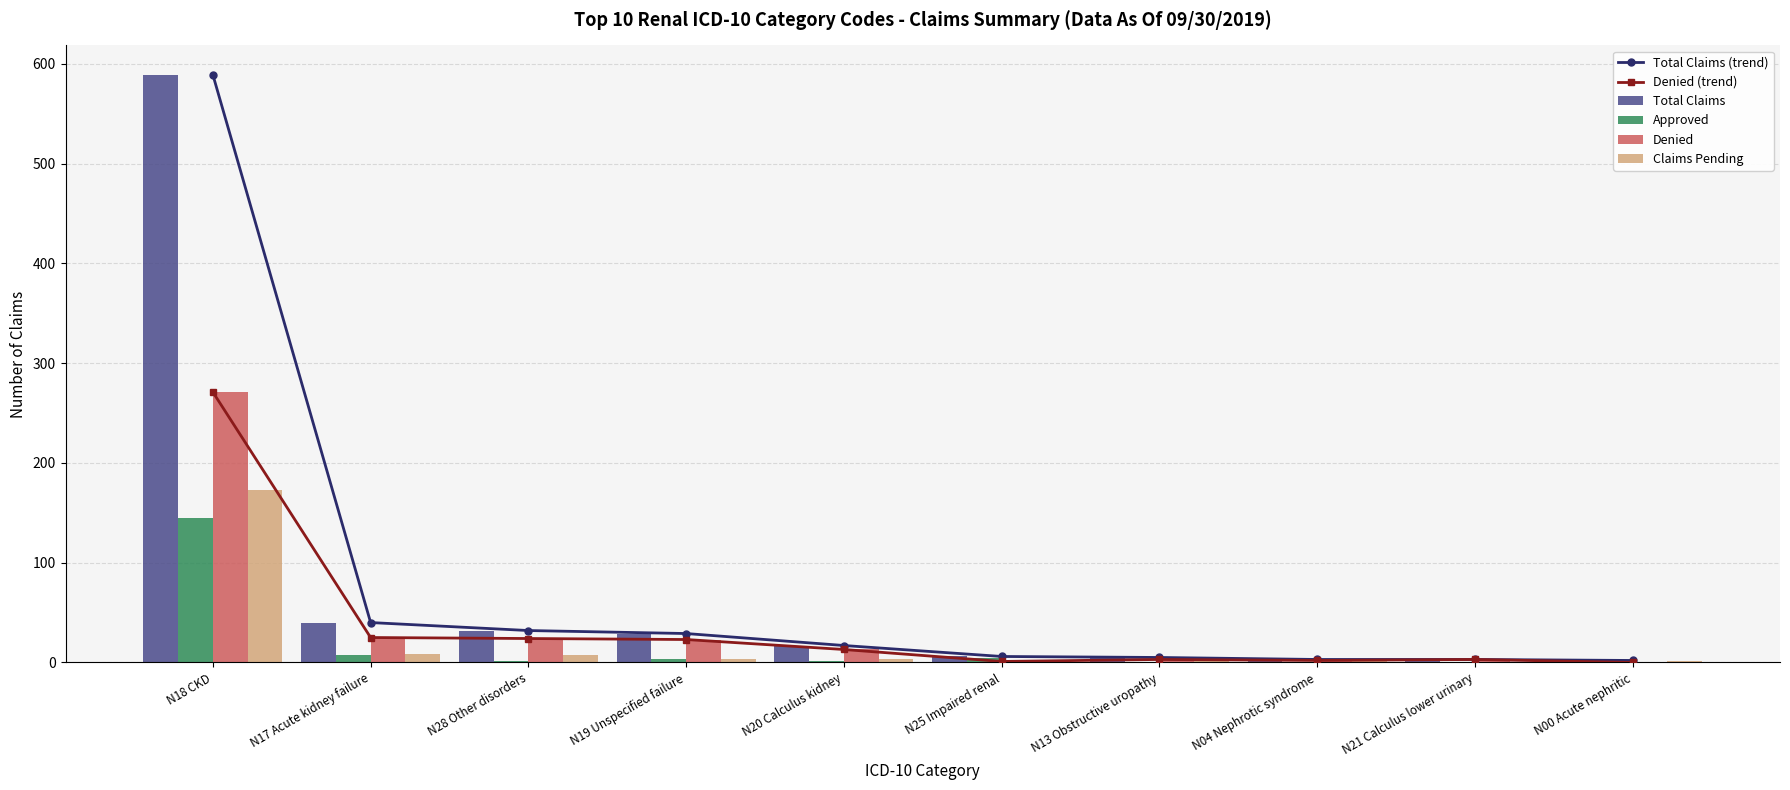

The Denied series shows 2 at N25 Impaired renal. True or false?

False